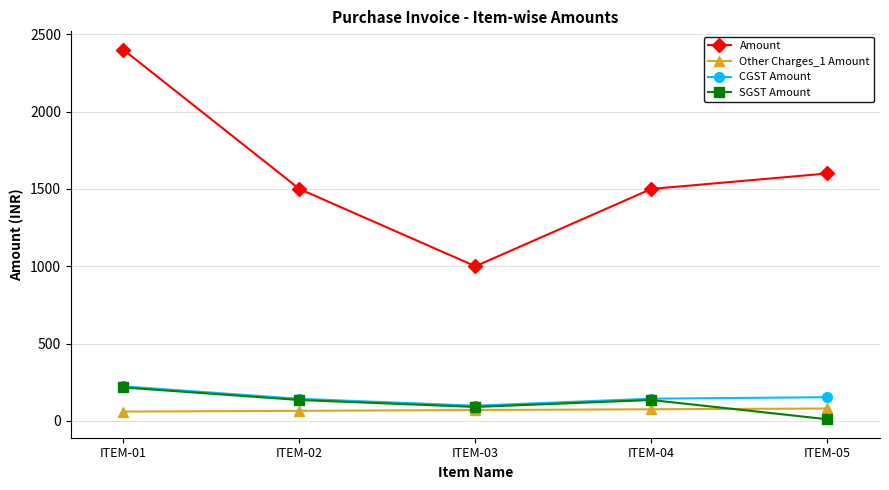

What is the difference between the highest and lowest values at ITEM-05?

1589.6